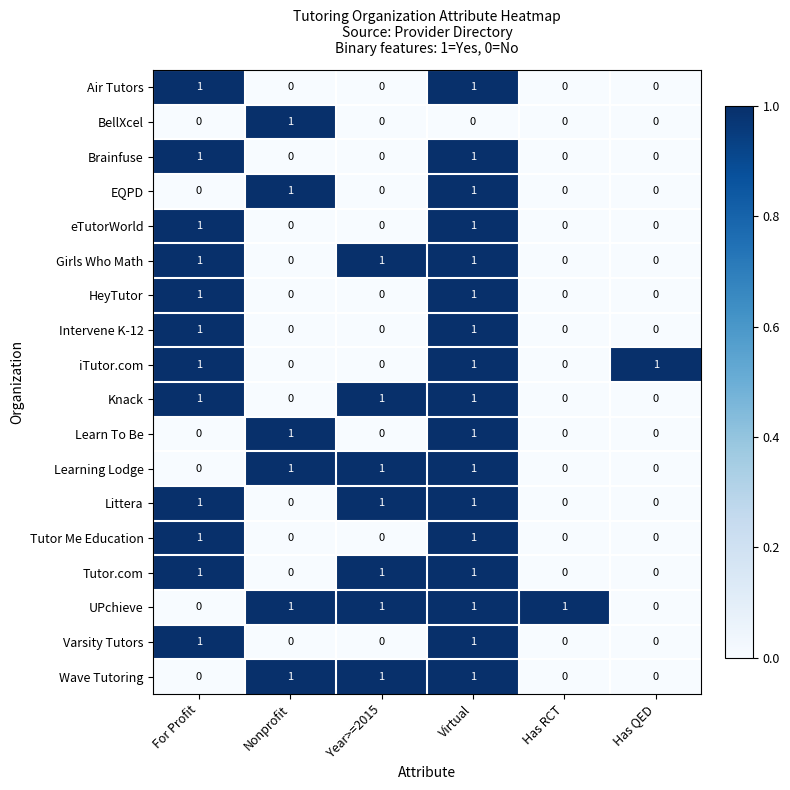

How many Brainfuse values are between 0 and 1?

6